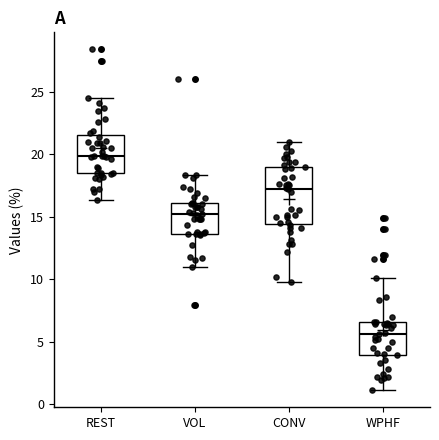

Reading left to right, read every box against the y-axis: the position of its median line, the range the box covers, and the ends of its whiskers. The values are not printed on the chart, so give them approximately, as read against the axis.

REST: median 20.0, box 18.5 to 21.5, whiskers 16.5 to 24.5
VOL: median 15.0, box 13.5 to 16.0, whiskers 11.0 to 18.5
CONV: median 17.0, box 14.5 to 19.0, whiskers 10.0 to 21.0
WPHF: median 5.5, box 4.0 to 6.5, whiskers 1.0 to 10.0